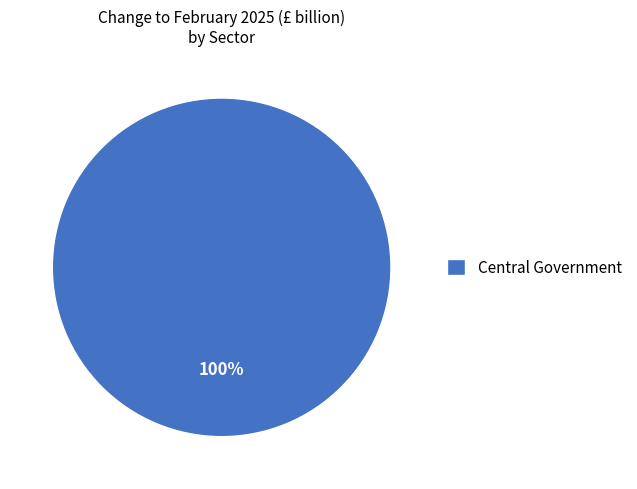

What is the majority slice?

Central Government